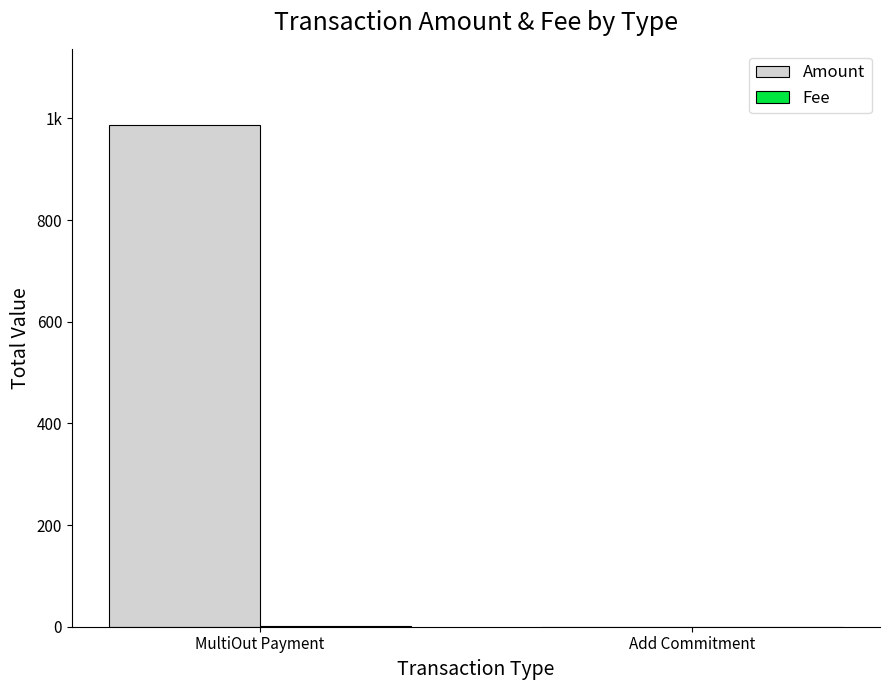

Are the bars horizontal?

No